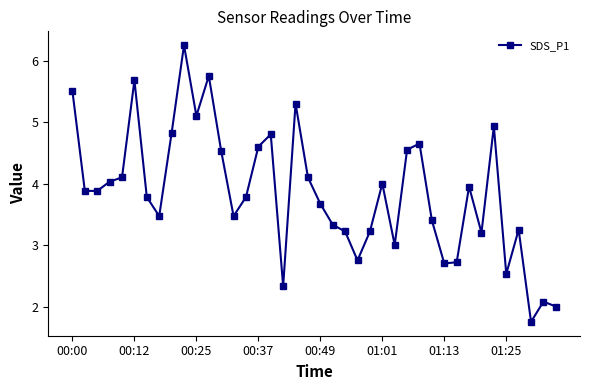

What is the average value?

3.9